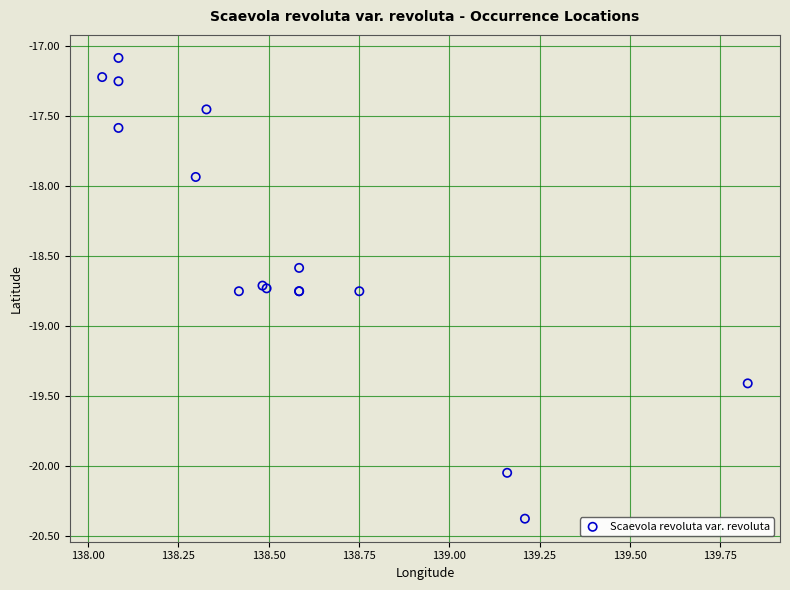

What Y value in the scatter plot is closest to -18?

-17.9